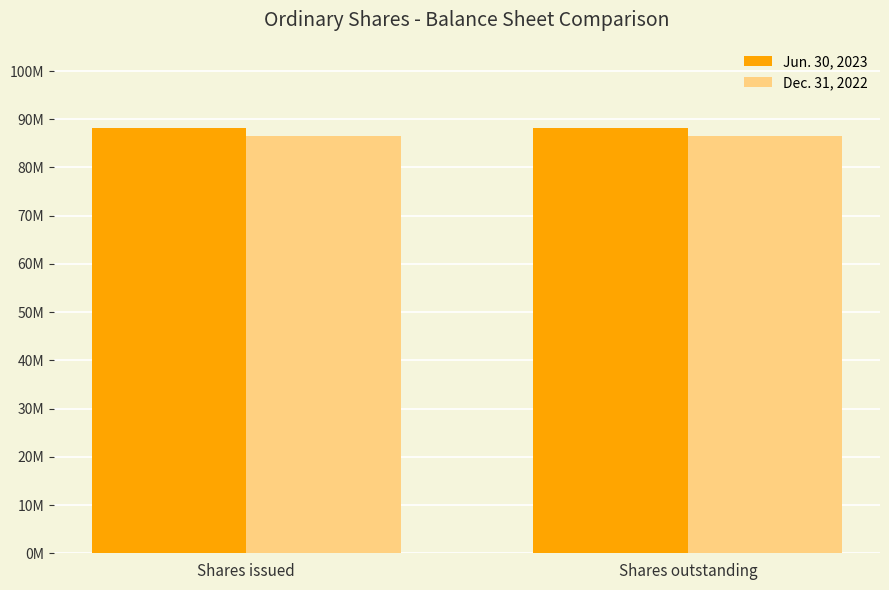

What are all the series names shown in the legend?

Jun. 30, 2023, Dec. 31, 2022